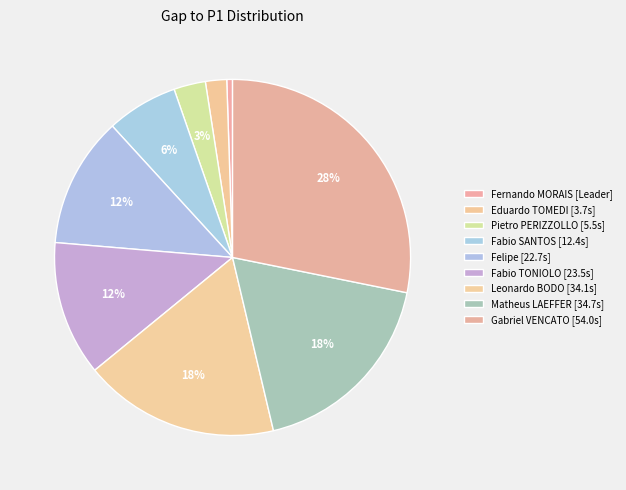

To the nearest percent, what is the difference between the largest and smallest slice percentages?

28%